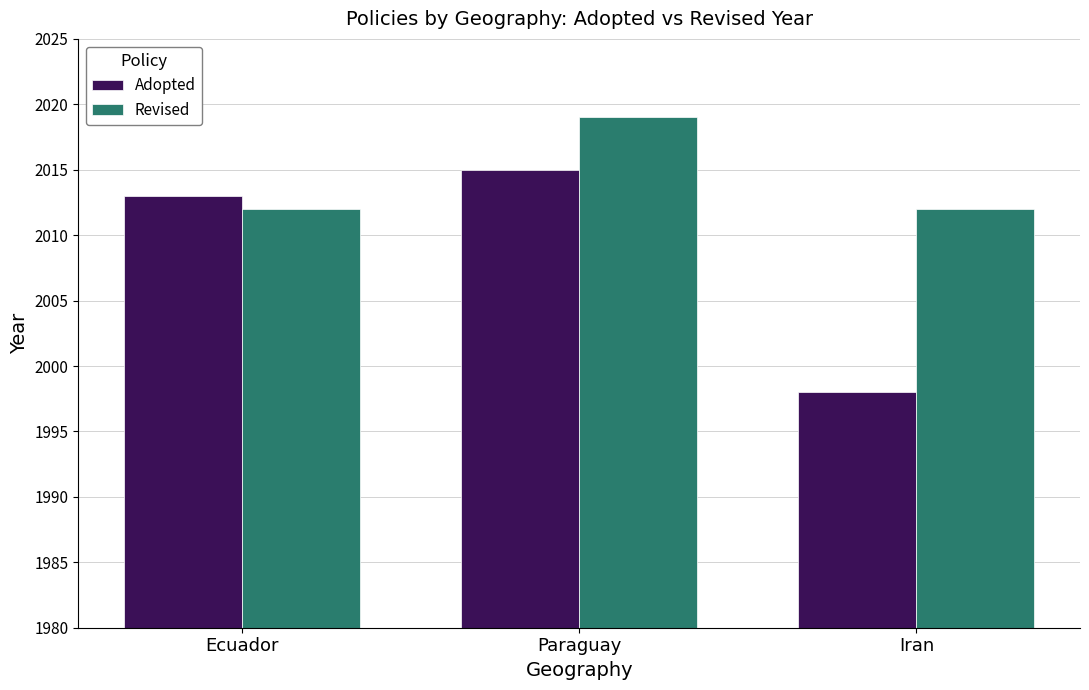

Which series has the largest range (max minus min)?

Adopted